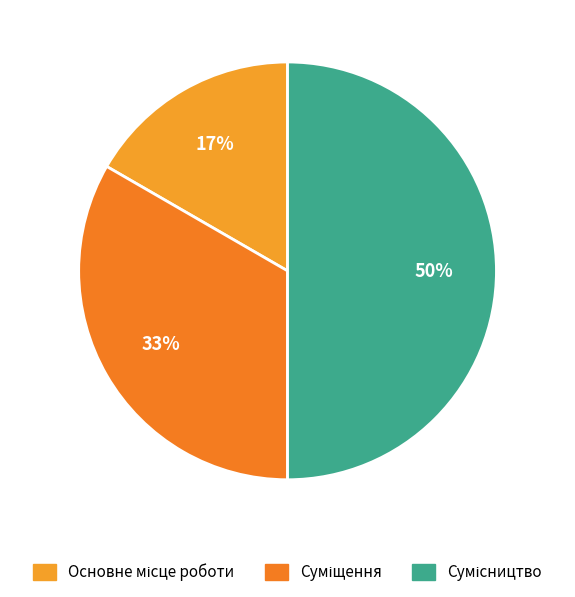

To the nearest percent, what is the difference between the largest and smallest slice percentages?

33%